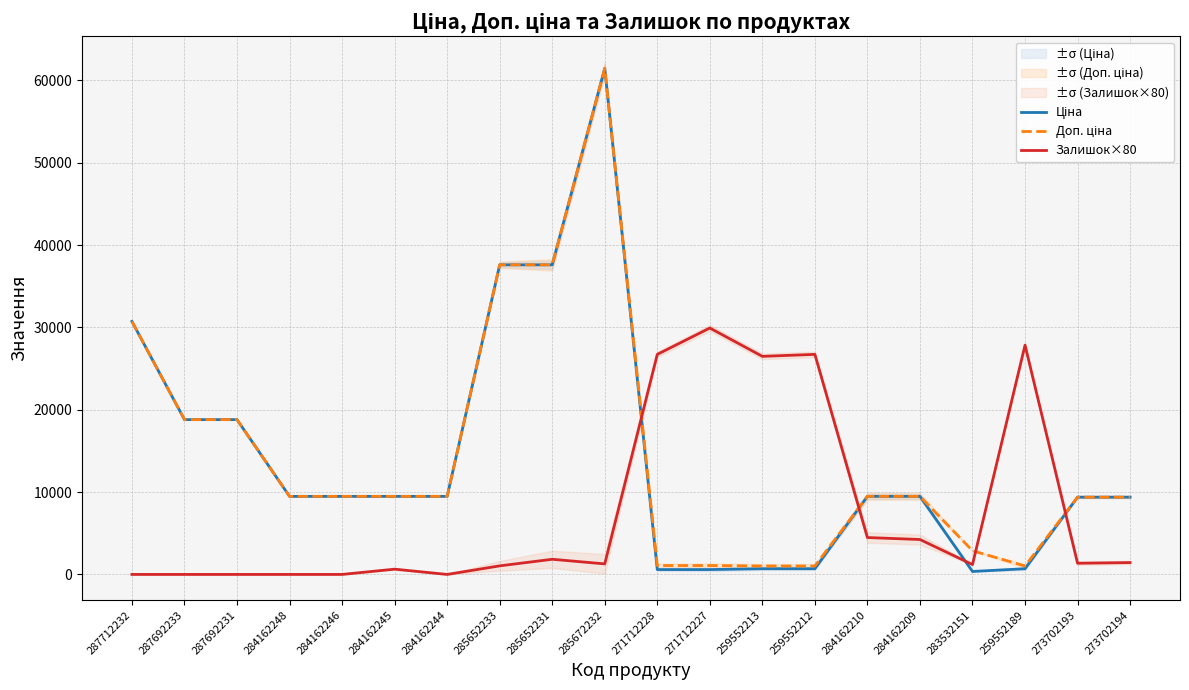

Which series changed the most between 287692231 and 284162248?

Ціна